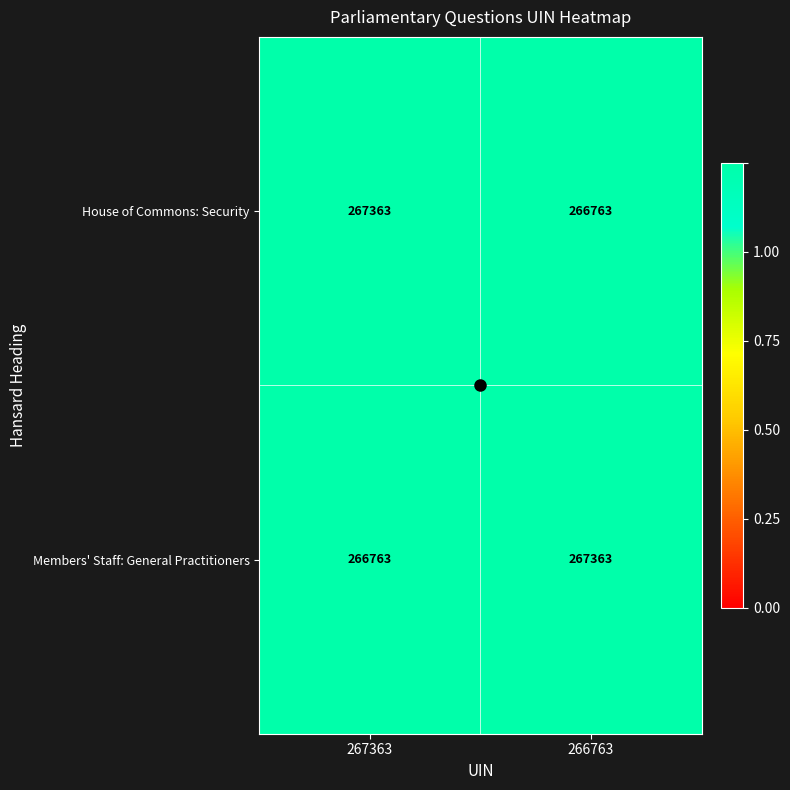

The House of Commons: Security series shows 93953 at 266763. True or false?

False